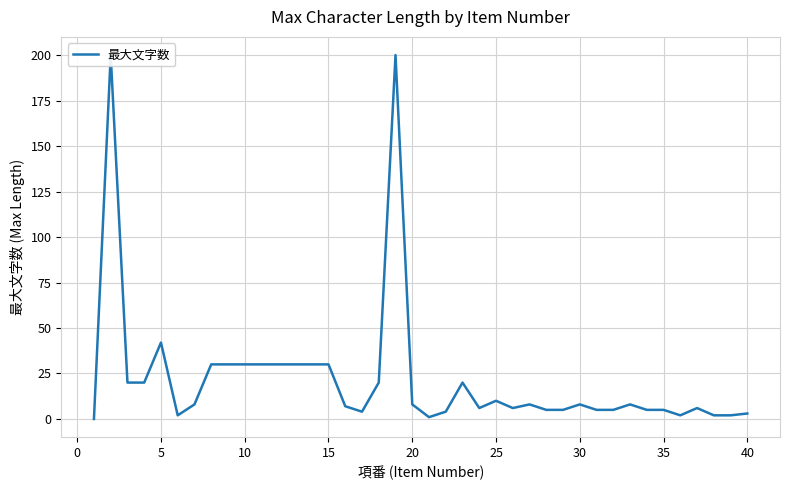

True or false: there are more than 1 points higher than both neighbors.

True